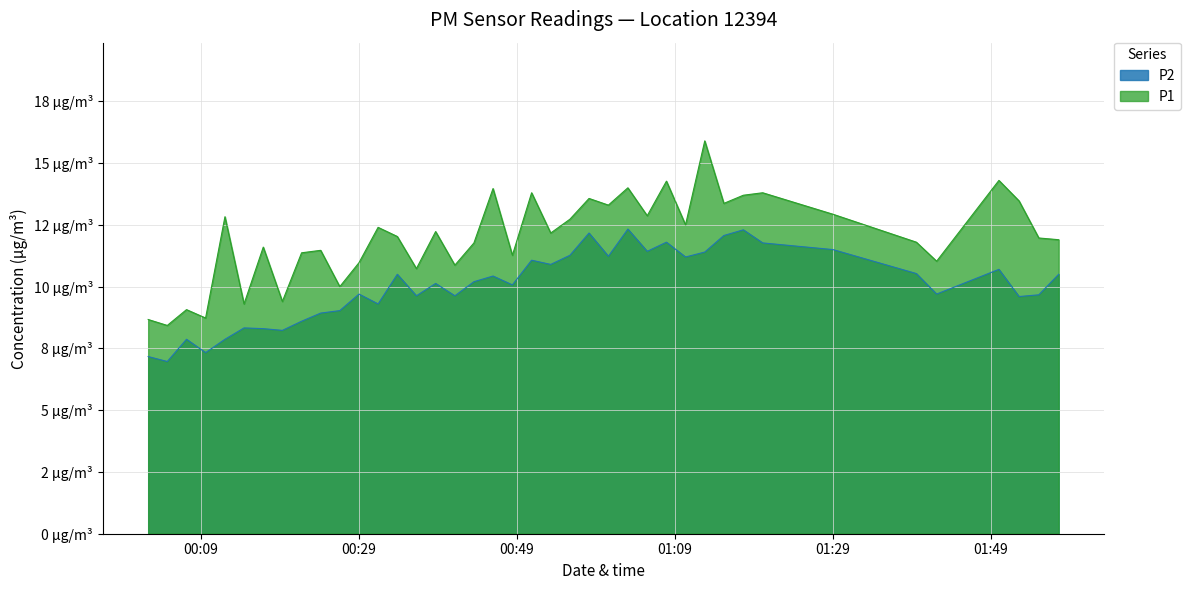

How many categories are shown in the chart?

40